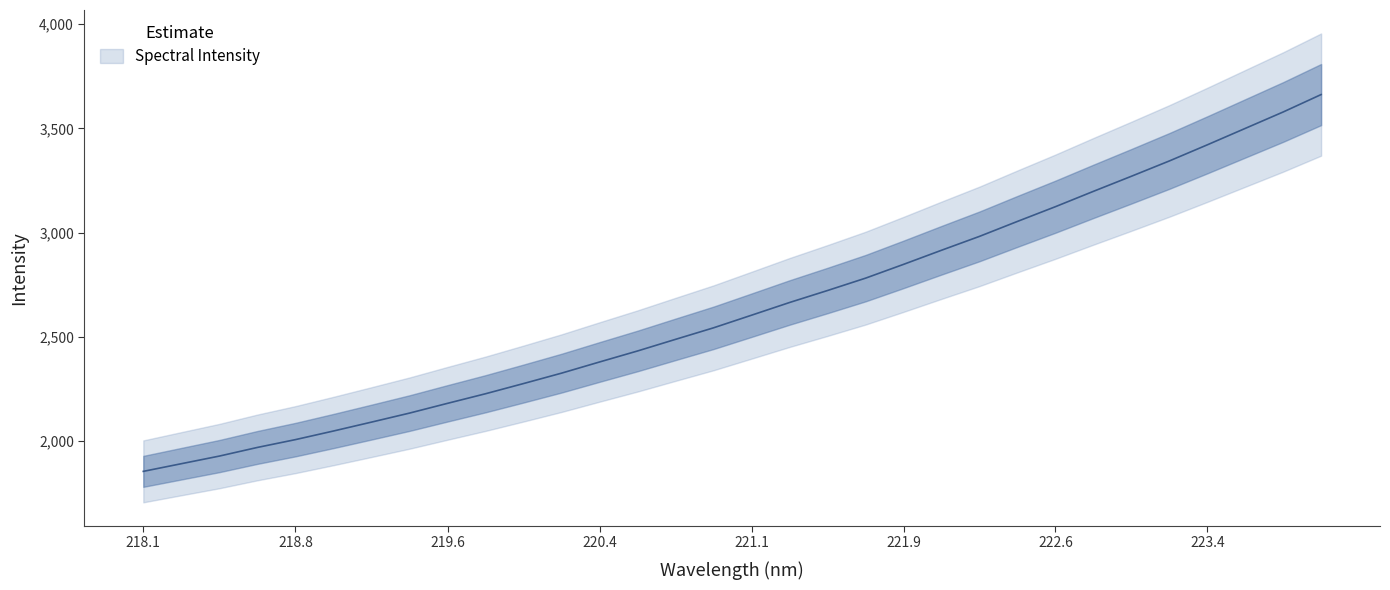

How many data points does each series have?

32